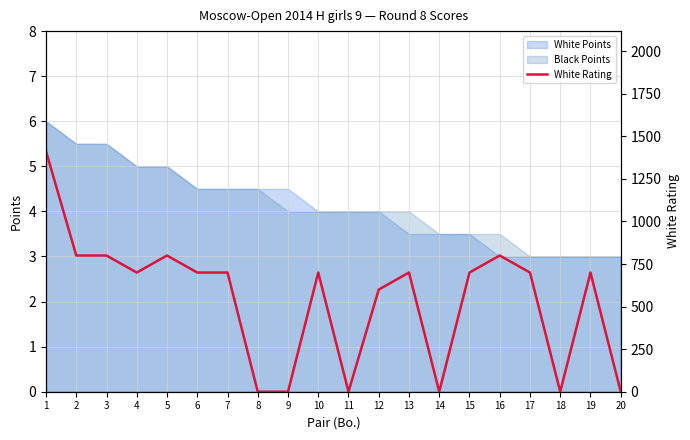

Does the chart display data point markers on the line(s)?

No